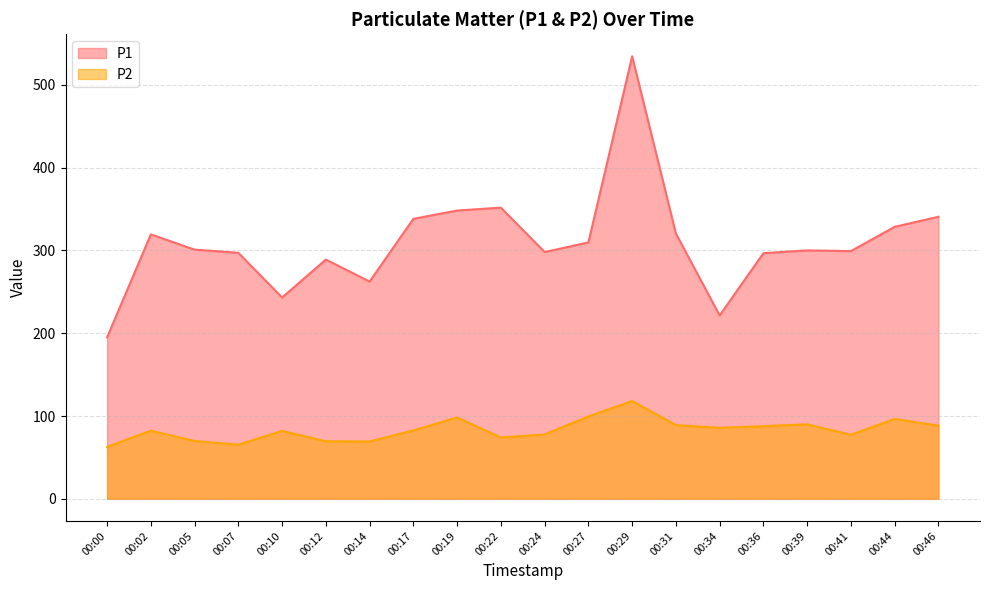

Reading left to right, what are all the values shown in this chart?

P1: 194.9	319.4	300.9	297.1	243.1	288.9	262.4	338.1	348.1	351.6	298.0	309.6	534.4	320.3	221.4	296.6	300.0	299.2	328.5	340.6
P2: 62.7	82.2	69.8	65.4	81.9	69.5	69.2	82.6	98.2	74.0	77.7	99.4	118.1	89.0	85.7	87.7	89.9	77.3	96.4	88.3